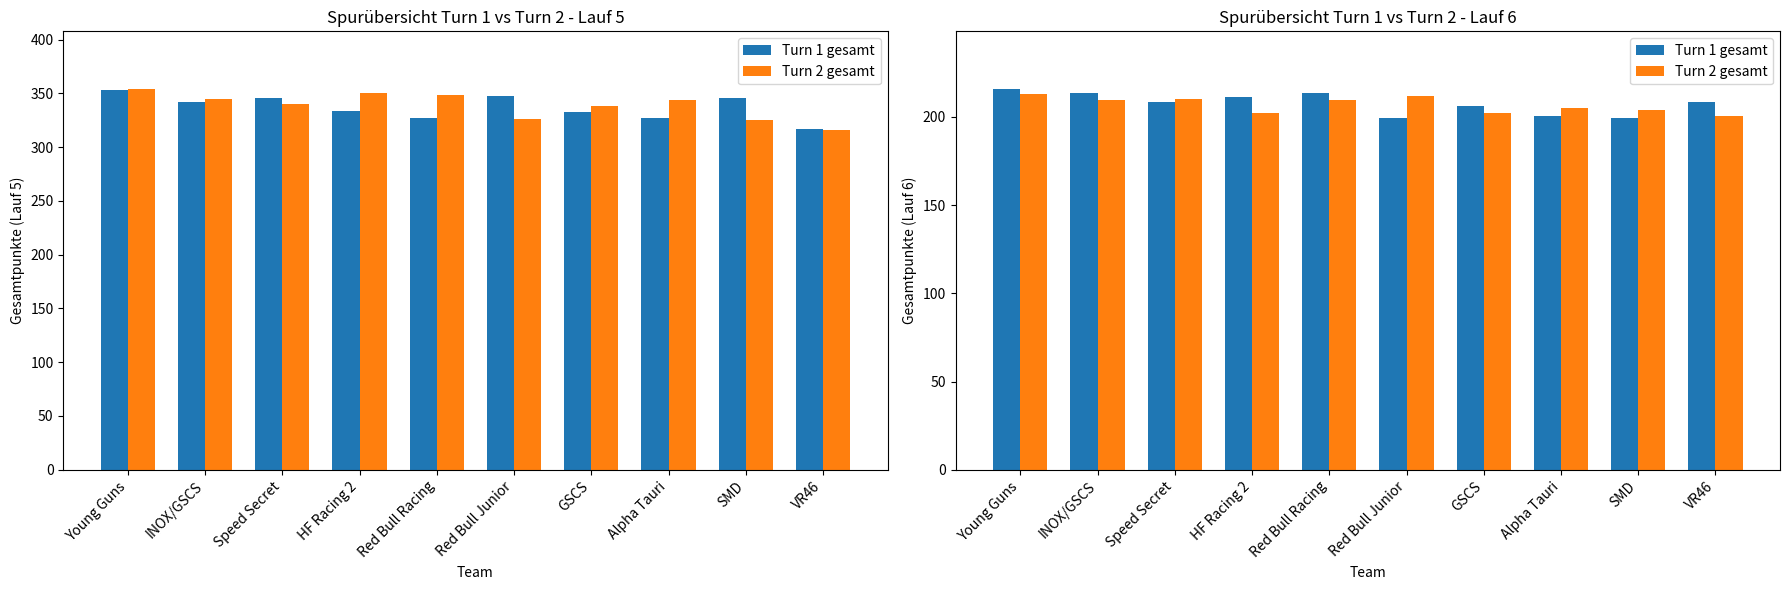

Is it true that Turn 1 gesamt equals 298.2 at Speed Secret?

False